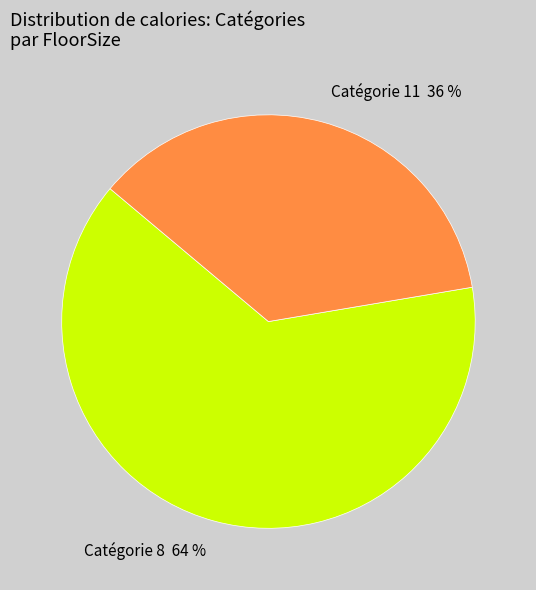

Do Catégorie 11 36 % and Catégorie 8 64 % together represent more than half of the pie?

Yes